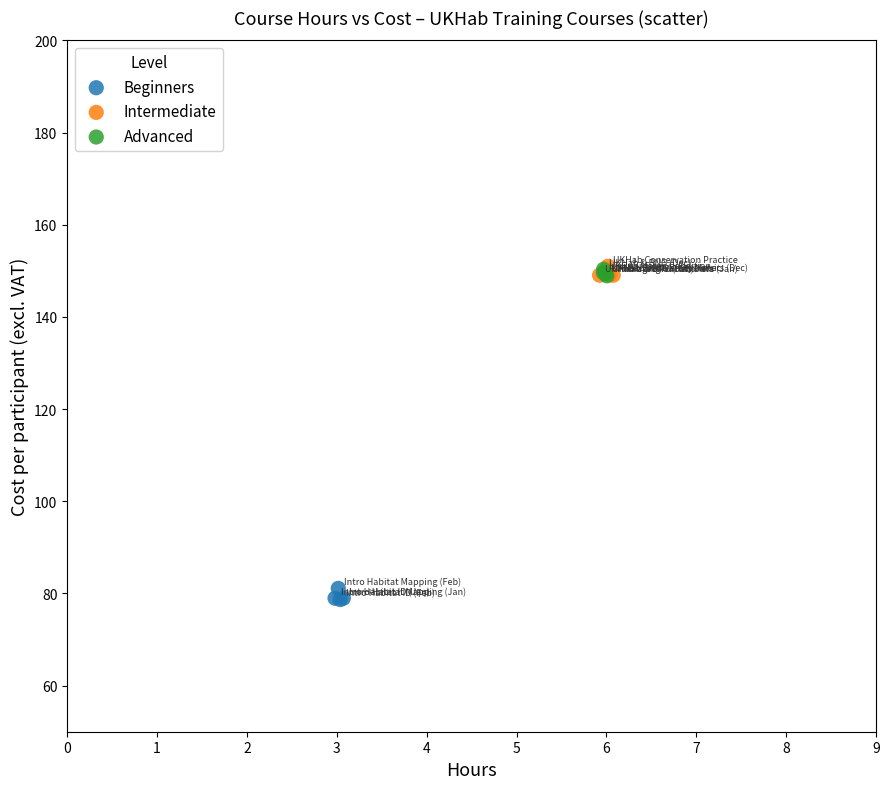

Which series contains the lowest Y value?

Beginners